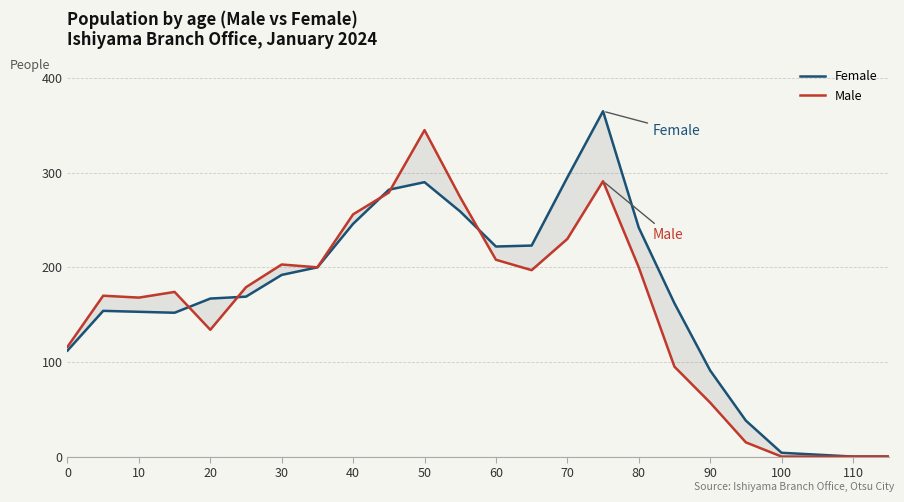

Reading right to left, extract all data points from this chart.

Female: 0	0	2	4	38	91	162	242	365	295	223	222	259	290	282	246	200	192	169	167	152	153	154	112
Male: 0	0	0	0	15	57	95	200	291	230	197	208	274	345	279	256	200	203	179	134	174	168	170	116